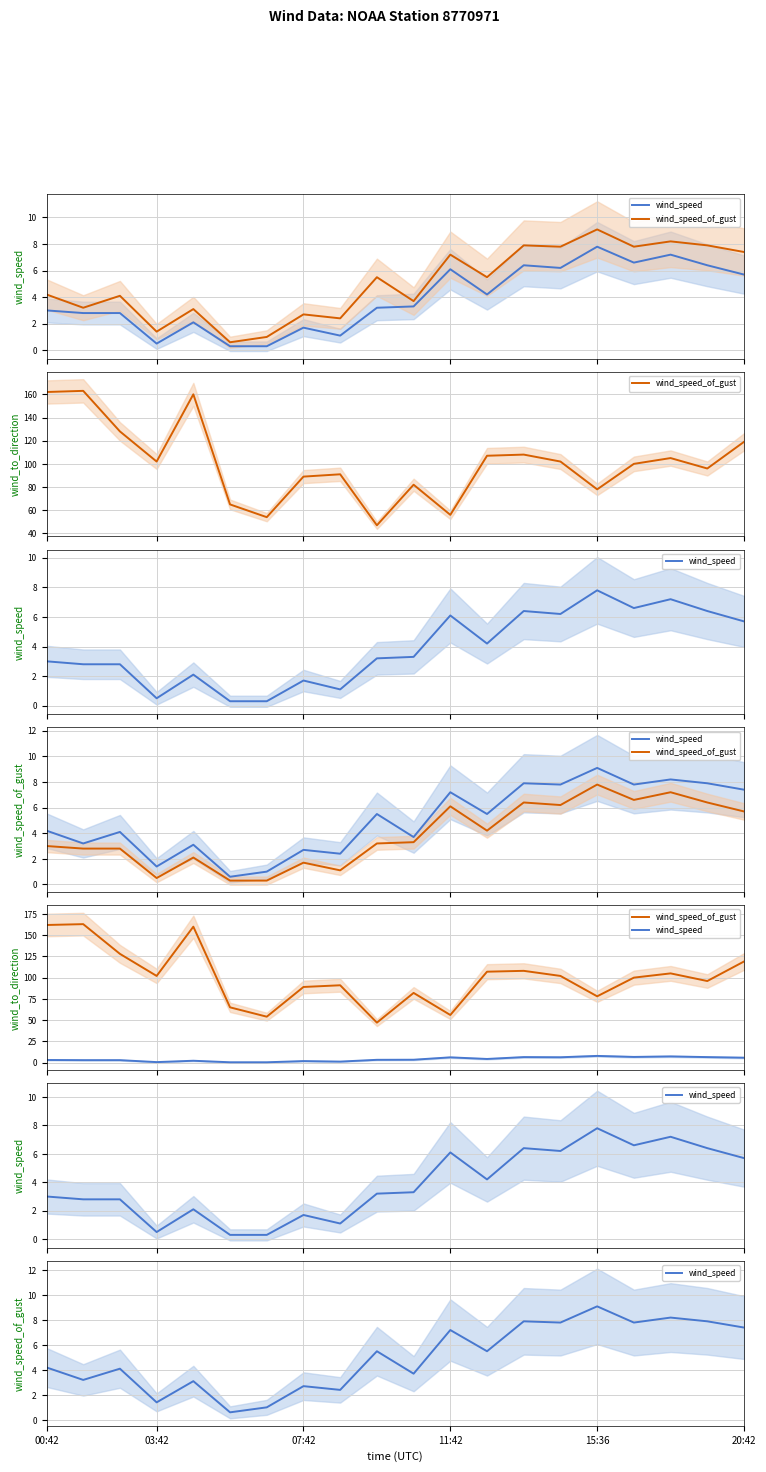

What is the greatest value displayed?

163.0